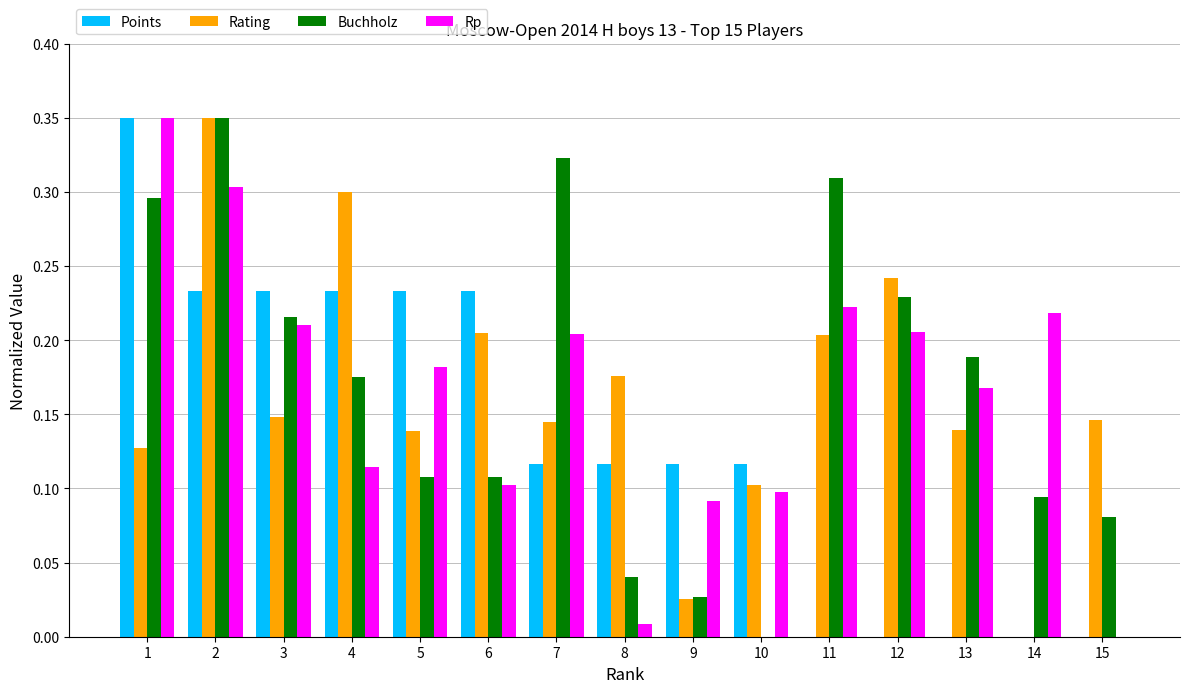

Which series changed the most between 5 and 7?

Buchholz